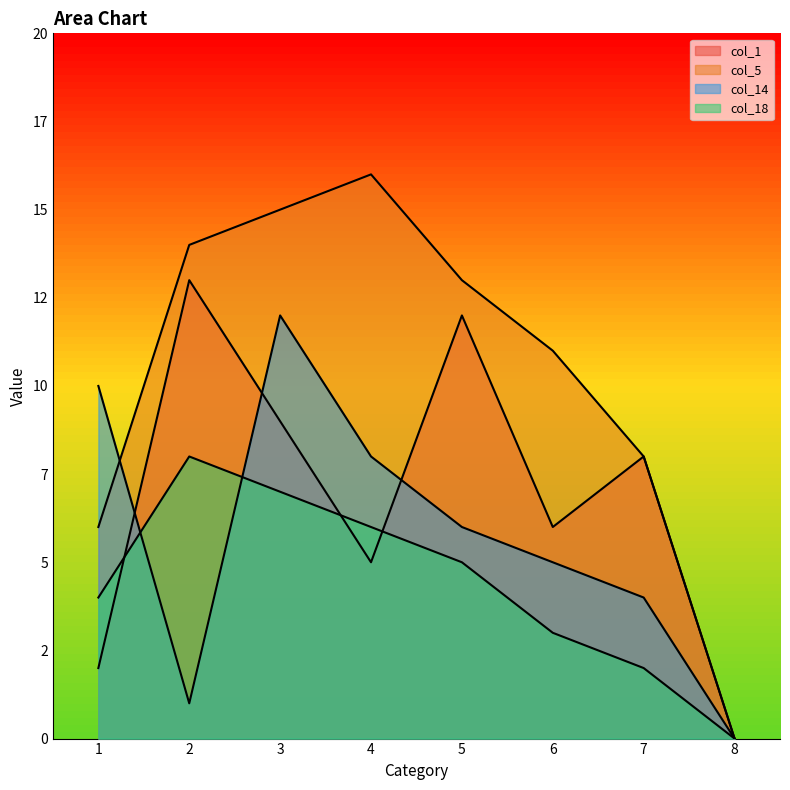

What is the difference between the second highest and second lowest values in the col_14 series?

9